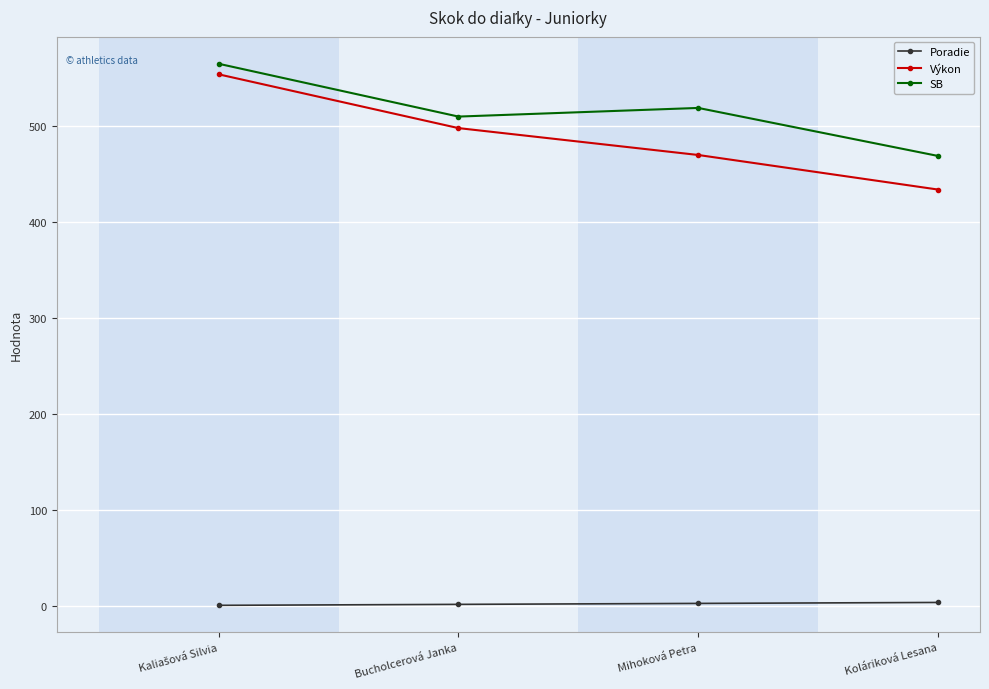

What is the difference between the maximum and minimum values in the SB series?

96